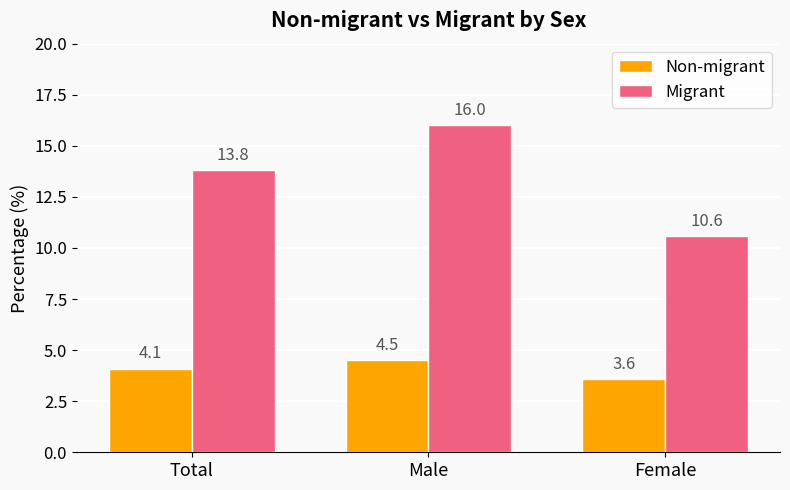

What is the total value across all series at Male?

20.5